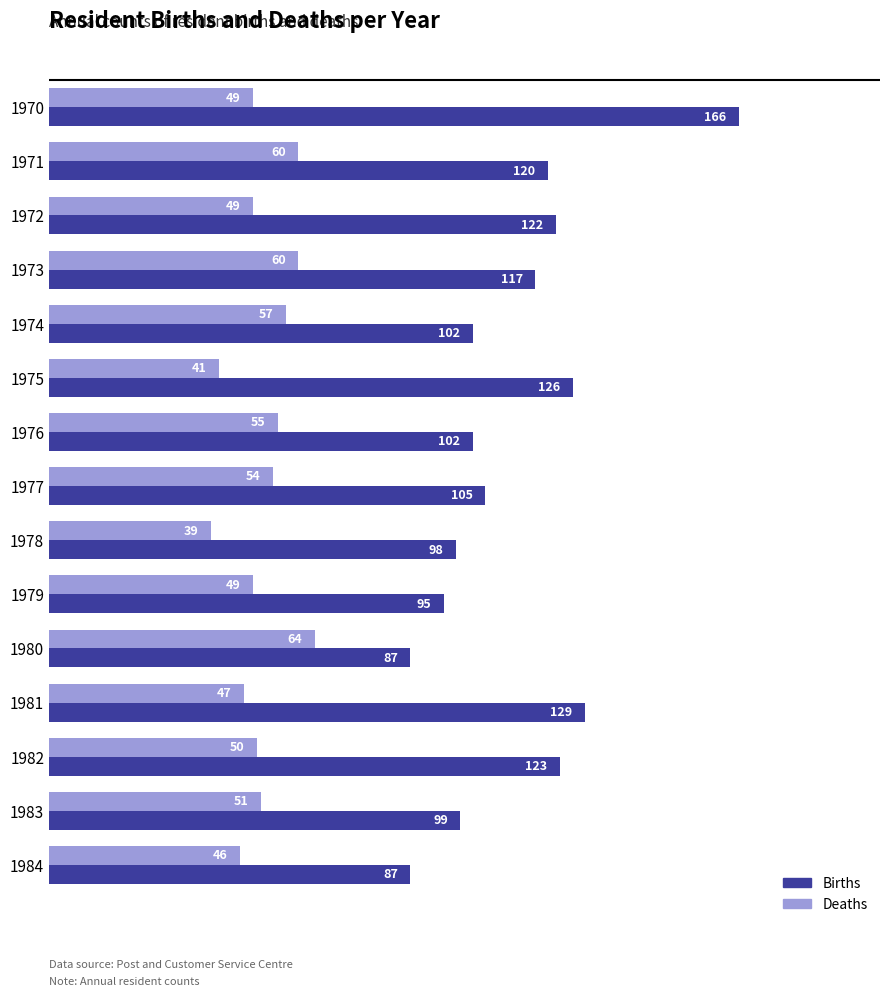

Which series has the widest spread of values?

Births